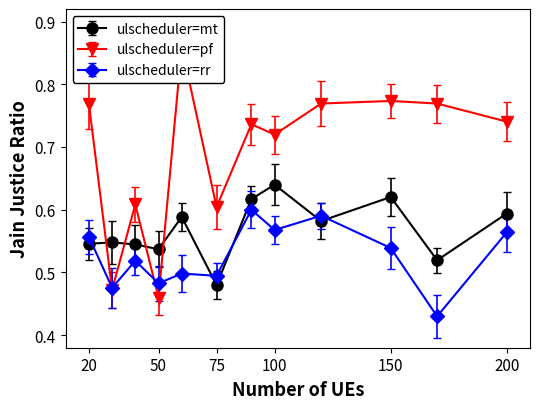

What is the average value of the ulscheduler=pf series?

0.7